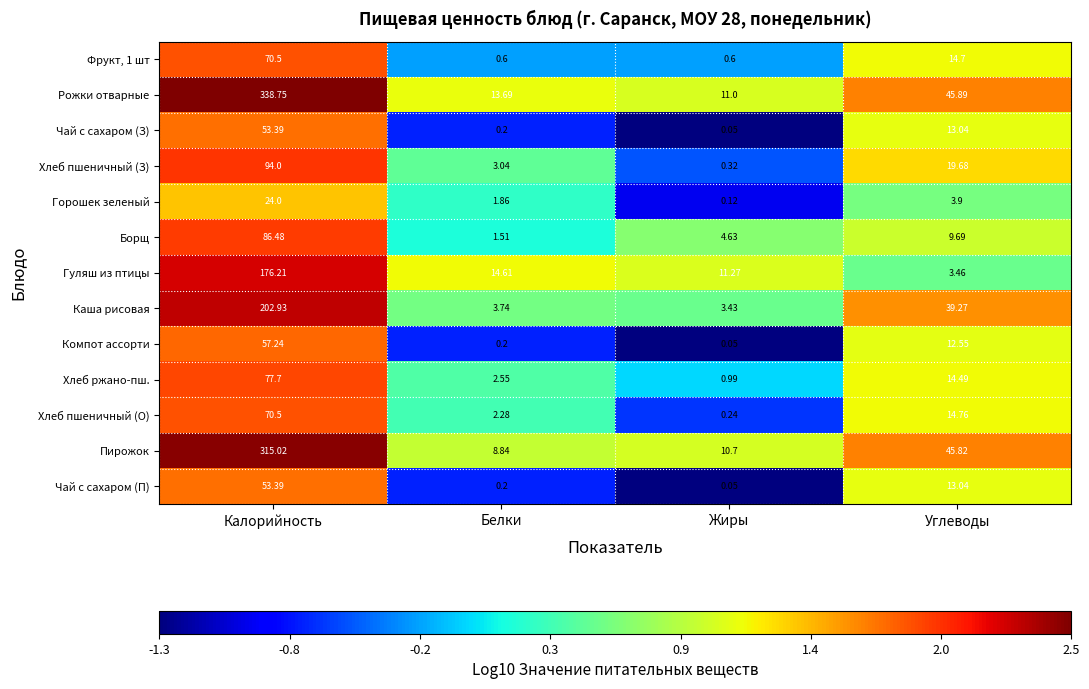

What is the maximum value shown in the chart?

338.8